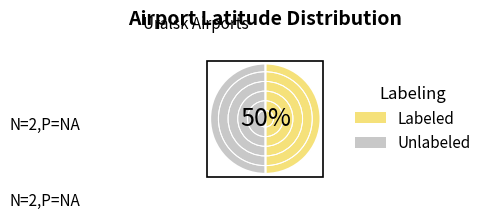

Approximately how many times larger is the value at Labeled compared to Unlabeled?

1.0